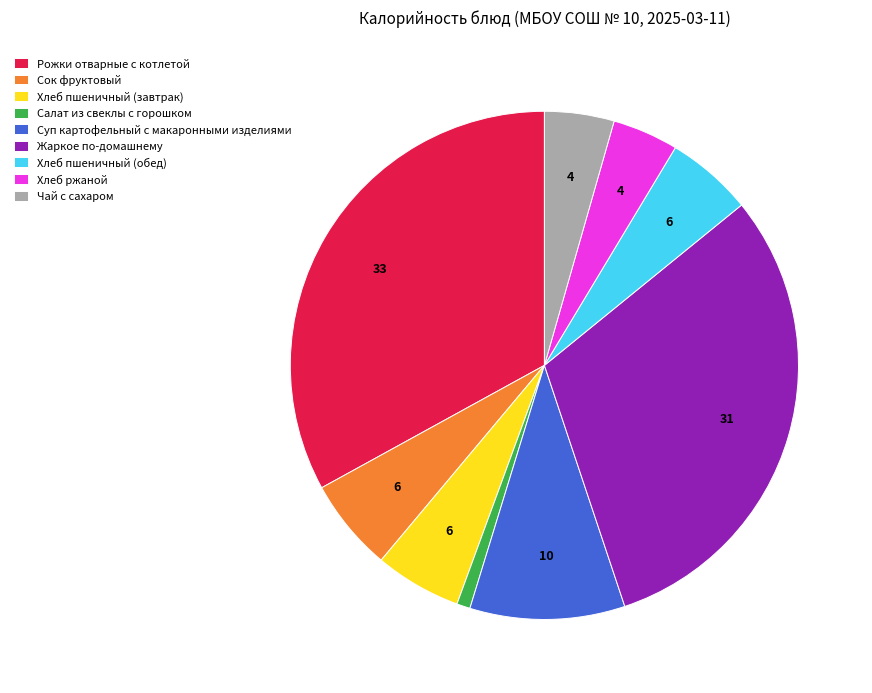

Is it true that Хлеб пшеничный (завтрак) is 6% of the pie?

True